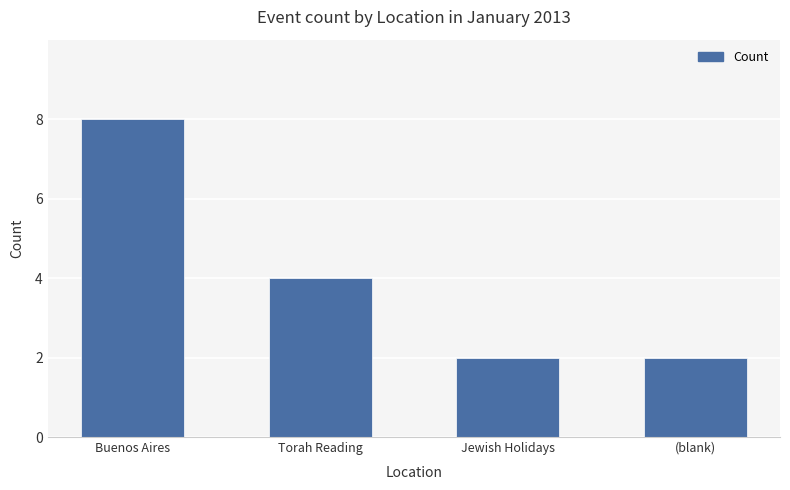

Reading left to right, list all the values displayed in this chart.

8	4	2	2